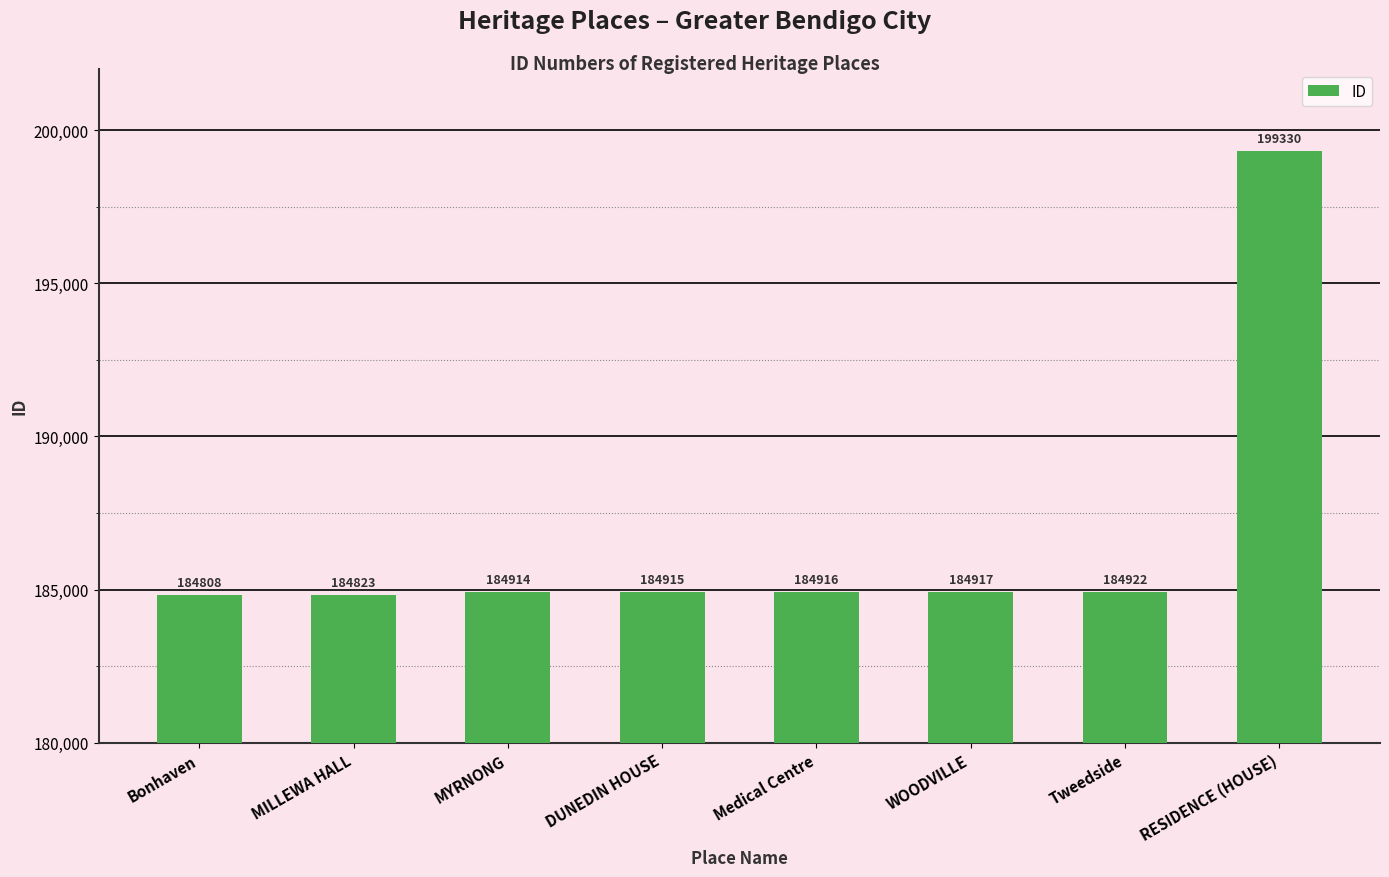

What is the change in value from Bonhaven to RESIDENCE (HOUSE)?

+14522